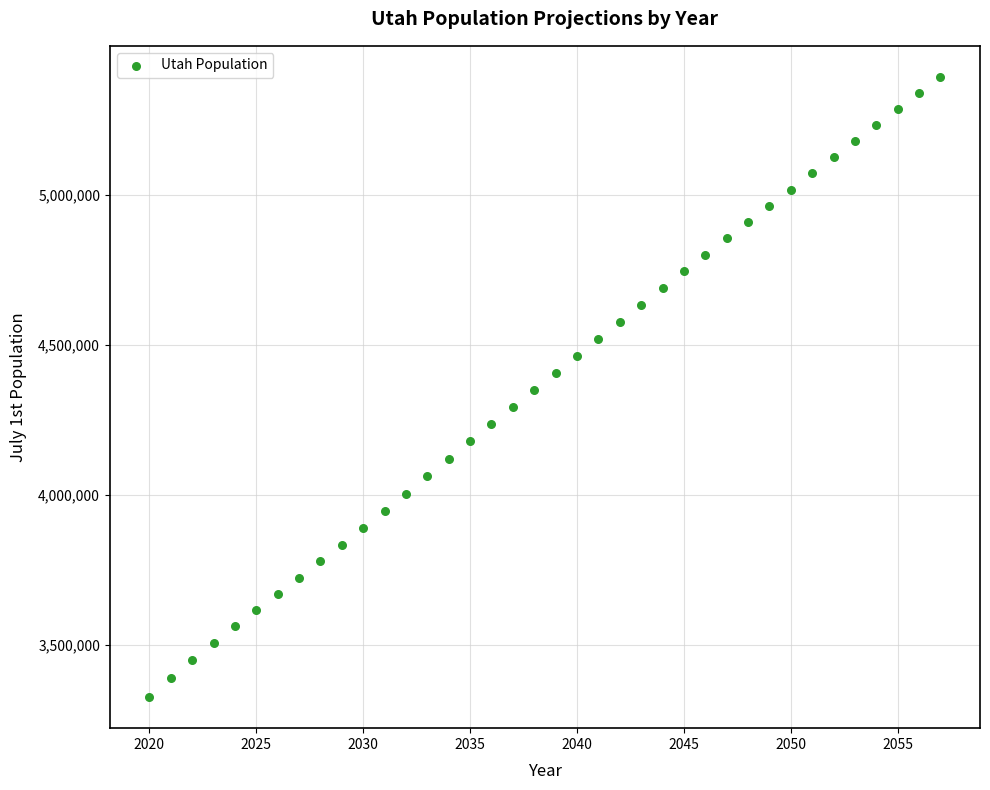

What is the range of X values (max minus min)?

37